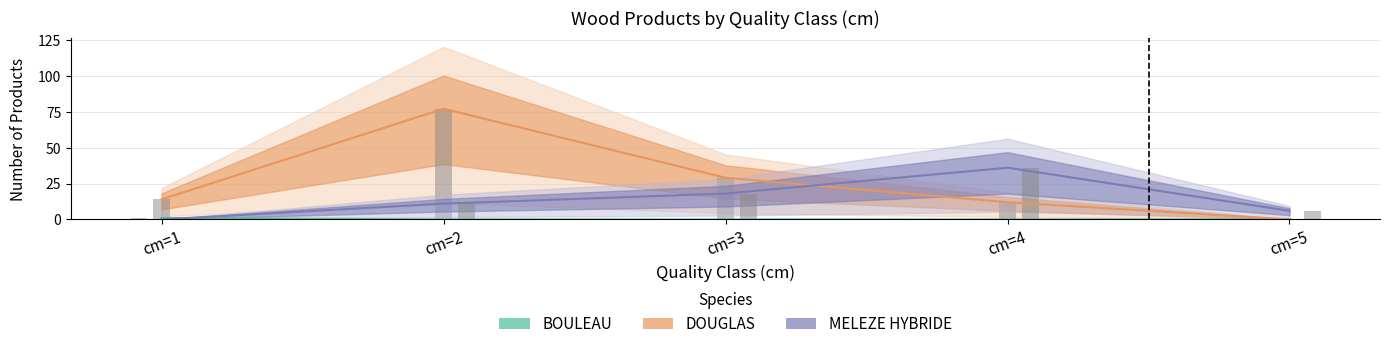

Is the value of BOULEAU (central) at cm=2 greater than the value of DOUGLAS (bar) at cm=1?

No